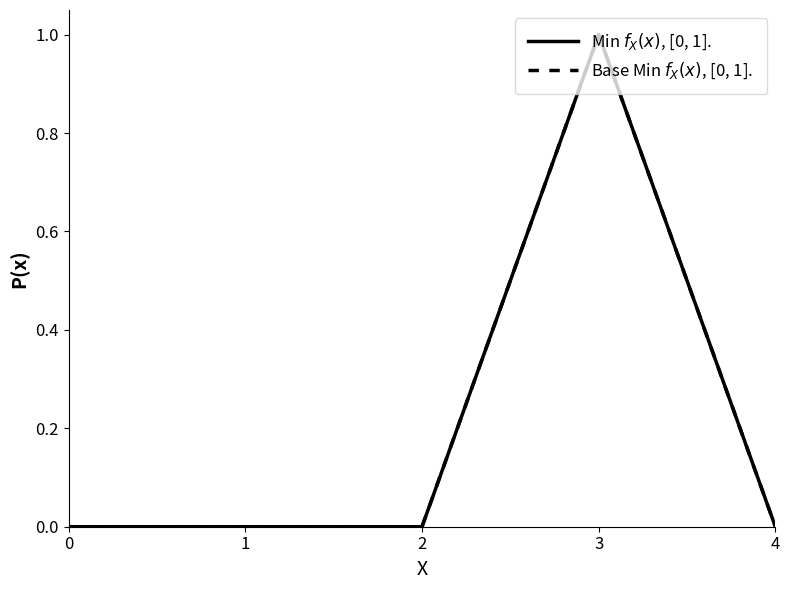

Rank the categories by Base Min $f_X(x)$, [0, 1]. value from lowest to highest.

0, 1, 2, 4, 3